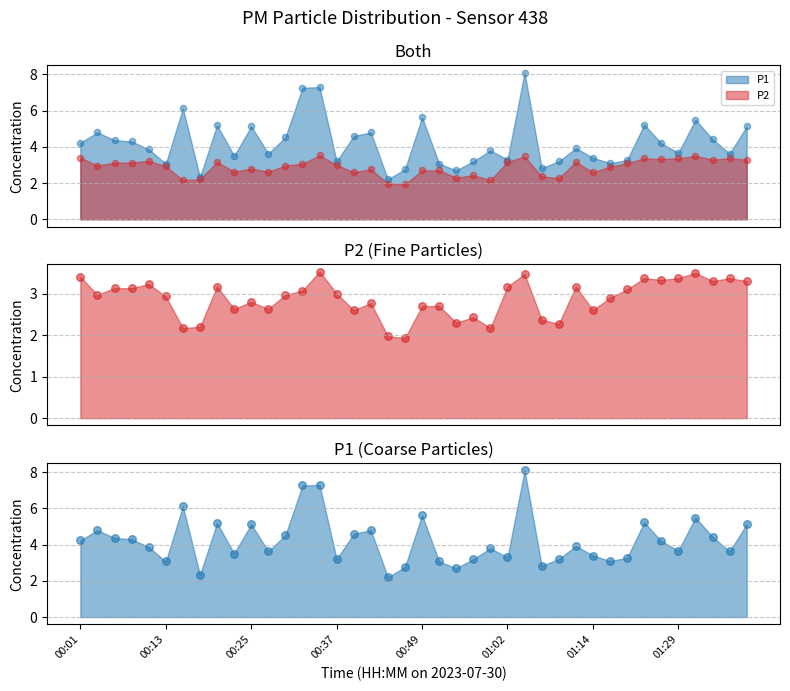

Which series contains the lowest Y value?

P2